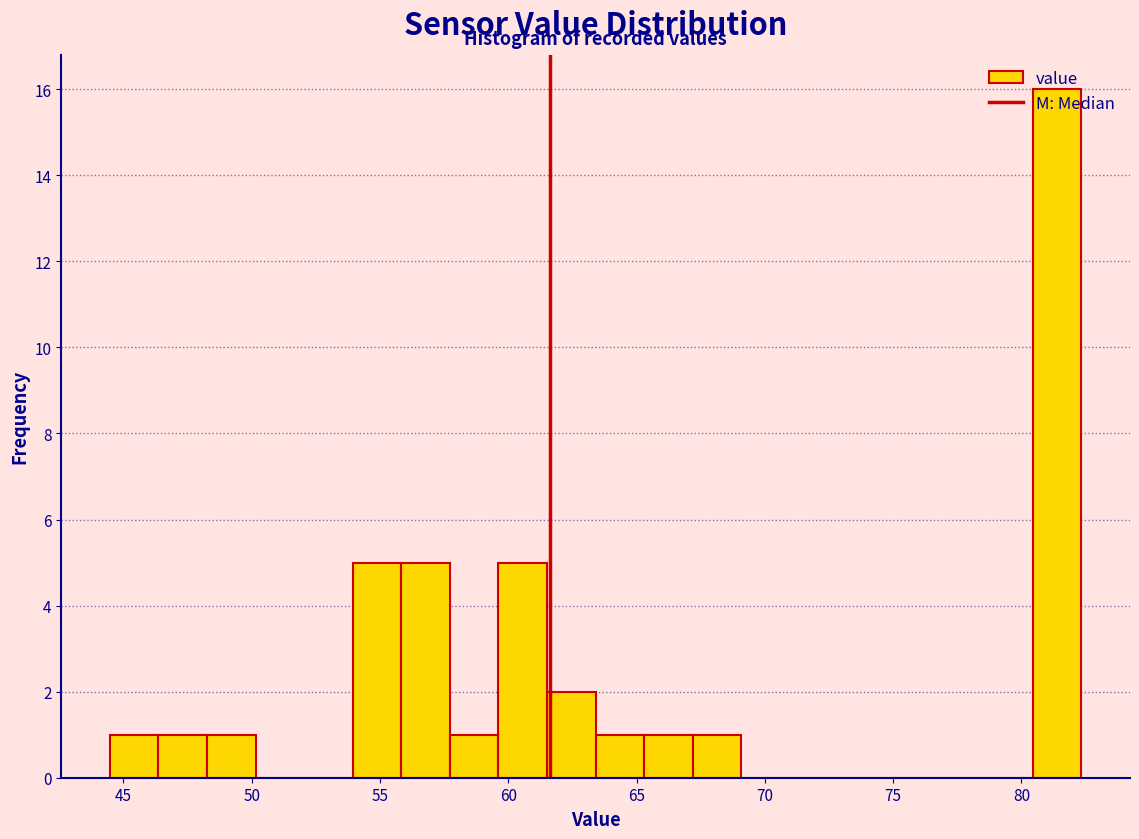

Around what value on the x-axis is the tallest bar? Give the approximate position of its centre, as read against the axis.

81.5